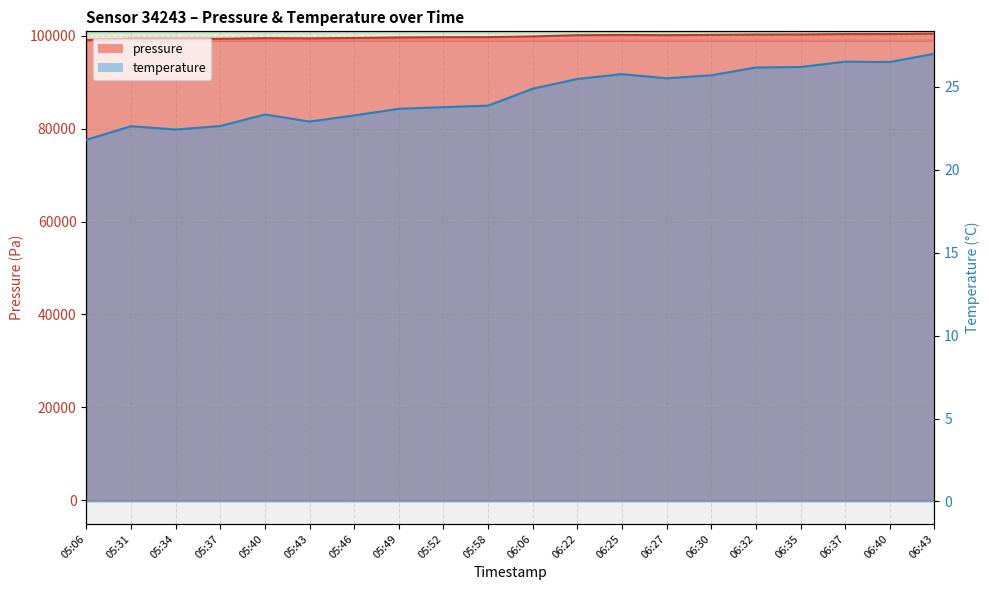

What is the average value of the pressure series?

99801.3